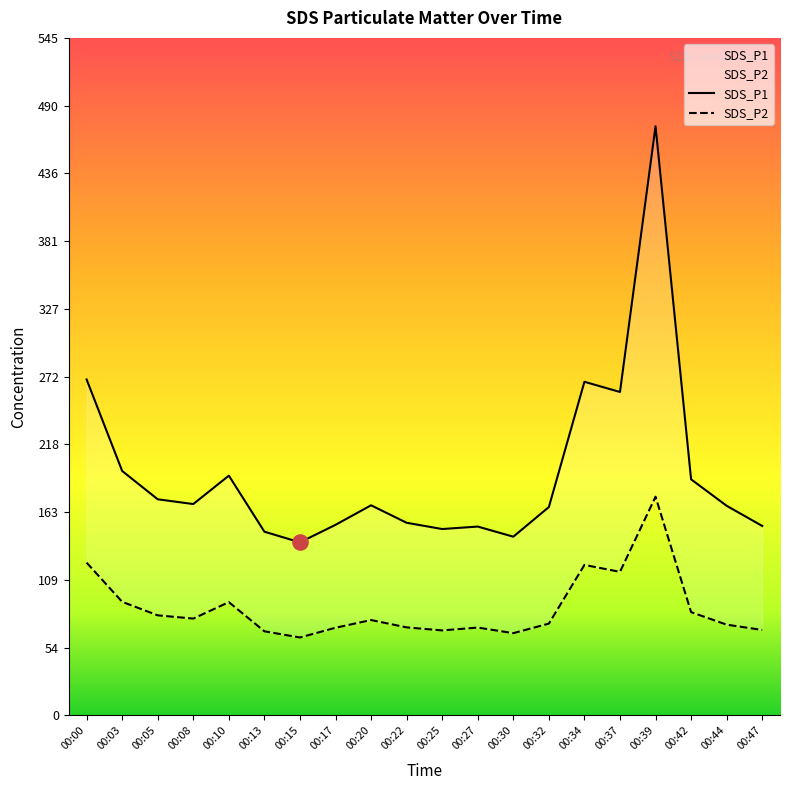

What is the total value across all series at 00:00?

392.9